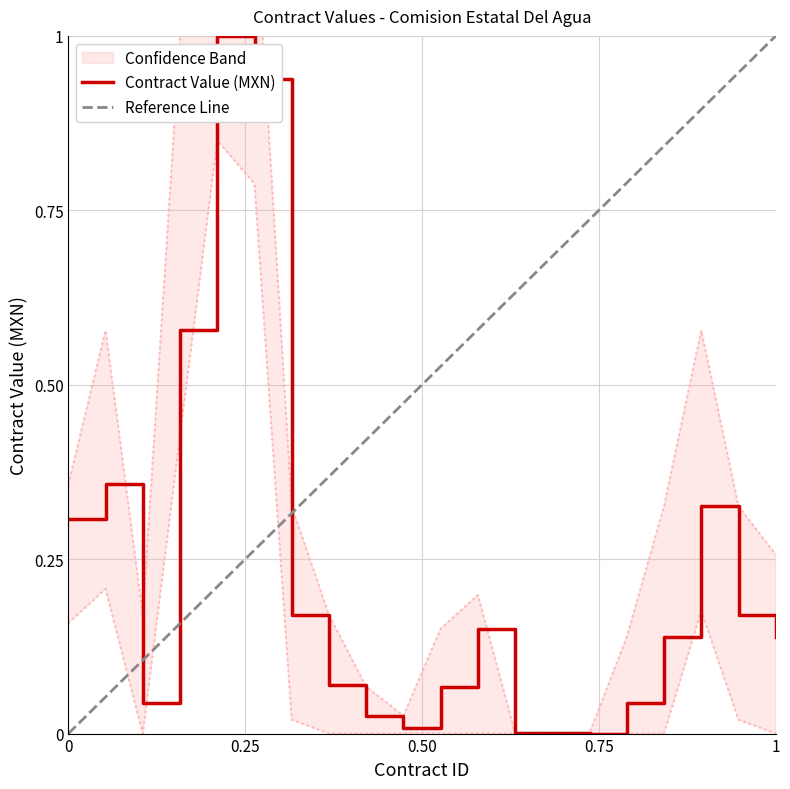

What is the difference between the maximum and minimum values in the Confidence Band Upper series?

1.2